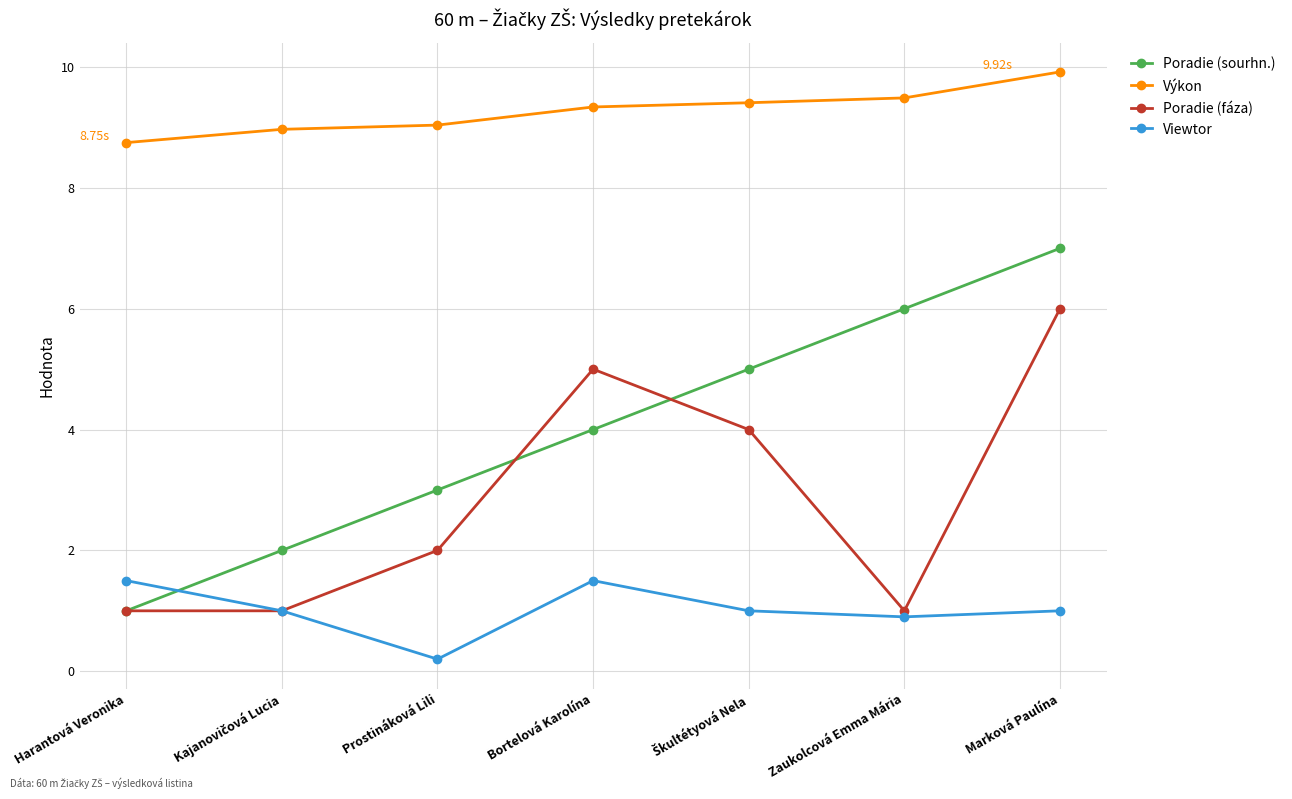

True or false: Poradie (fáza) and Výkon cross at least once.

False